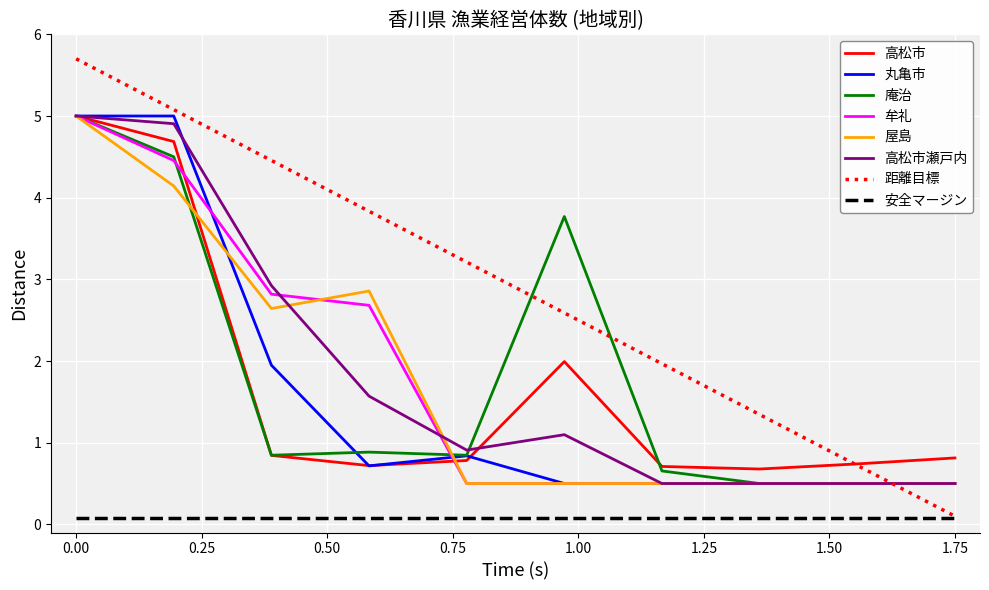

True or false: 安全マージン and 丸亀市 intersect in this chart.

False